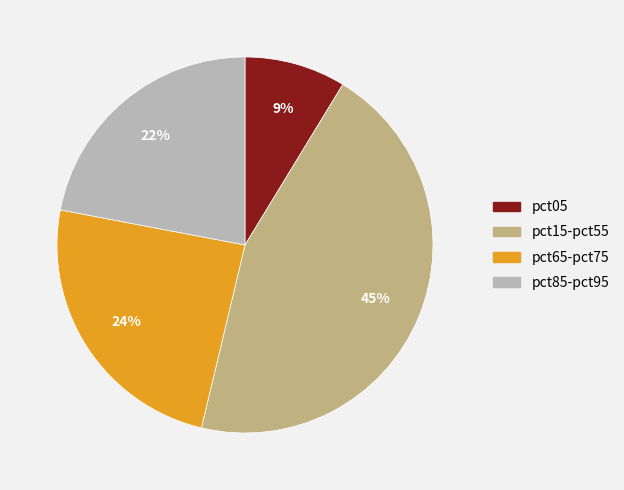

To the nearest percent, what is the difference between the largest and smallest slice percentages?

36%